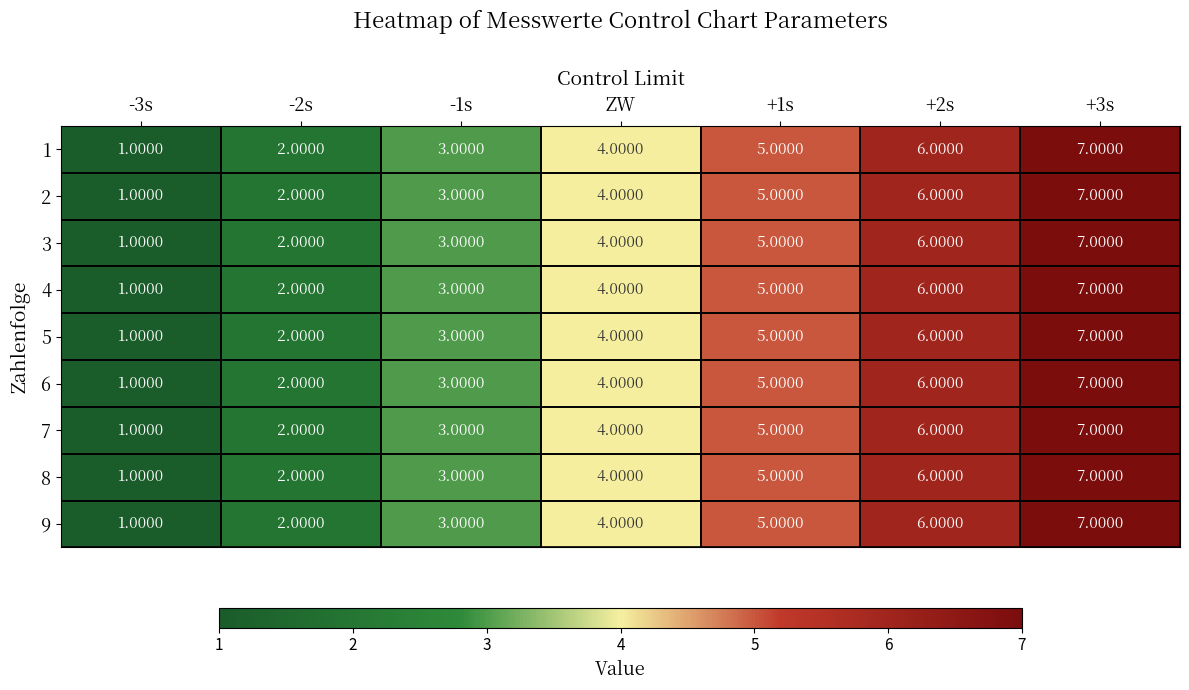

What is the average value of the 2 series?

4